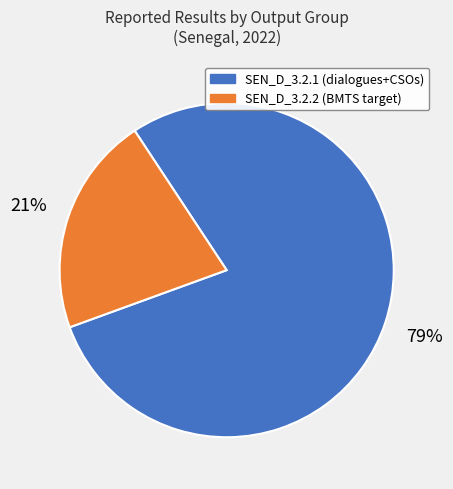

Is it true that SEN_D_3.2.2 (BMTS target) is 28% of the pie?

False